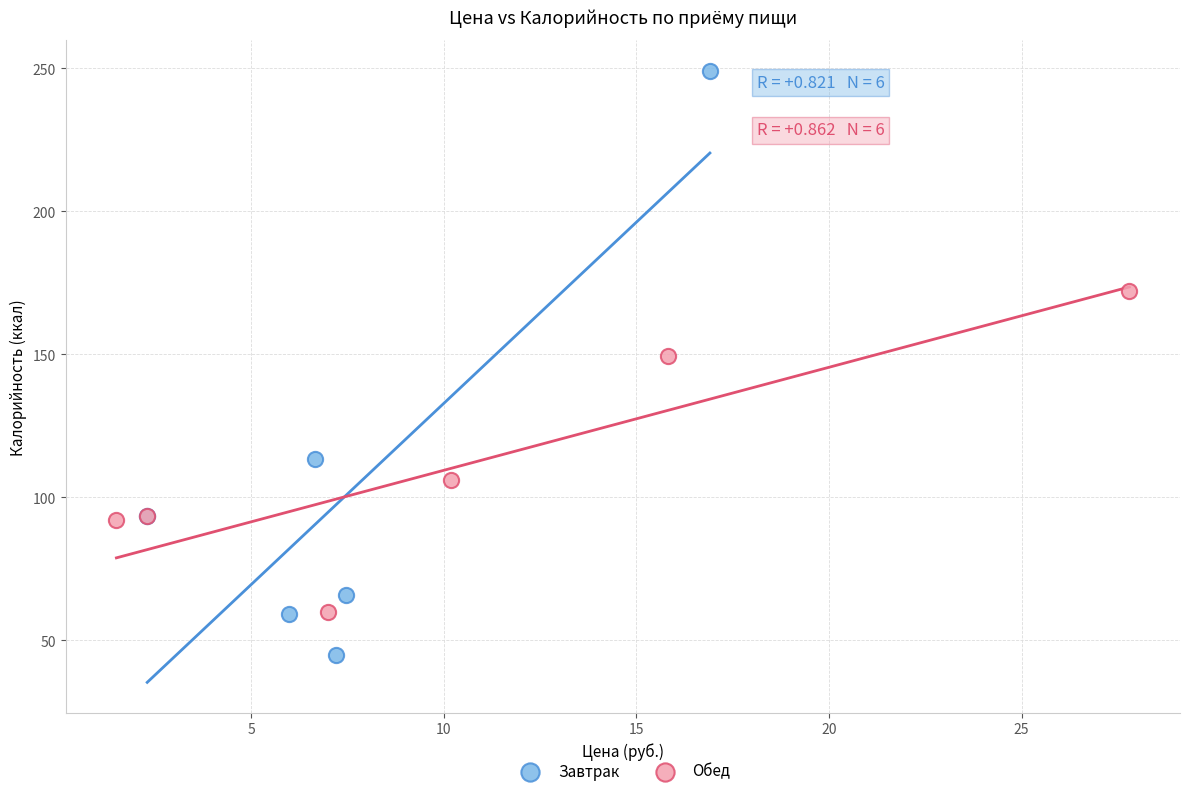

Which series contains the highest Y value?

Завтрак